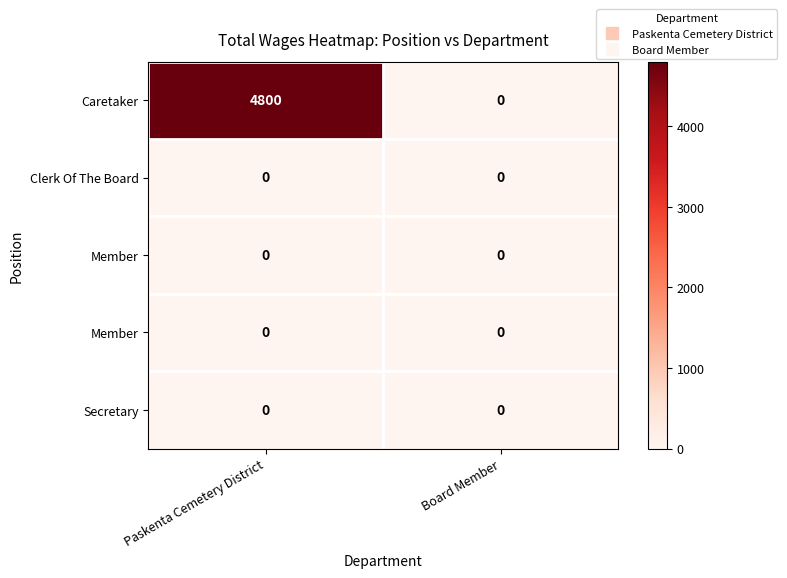

Between Paskenta Cemetery District and Board Member, which is larger?

Paskenta Cemetery District